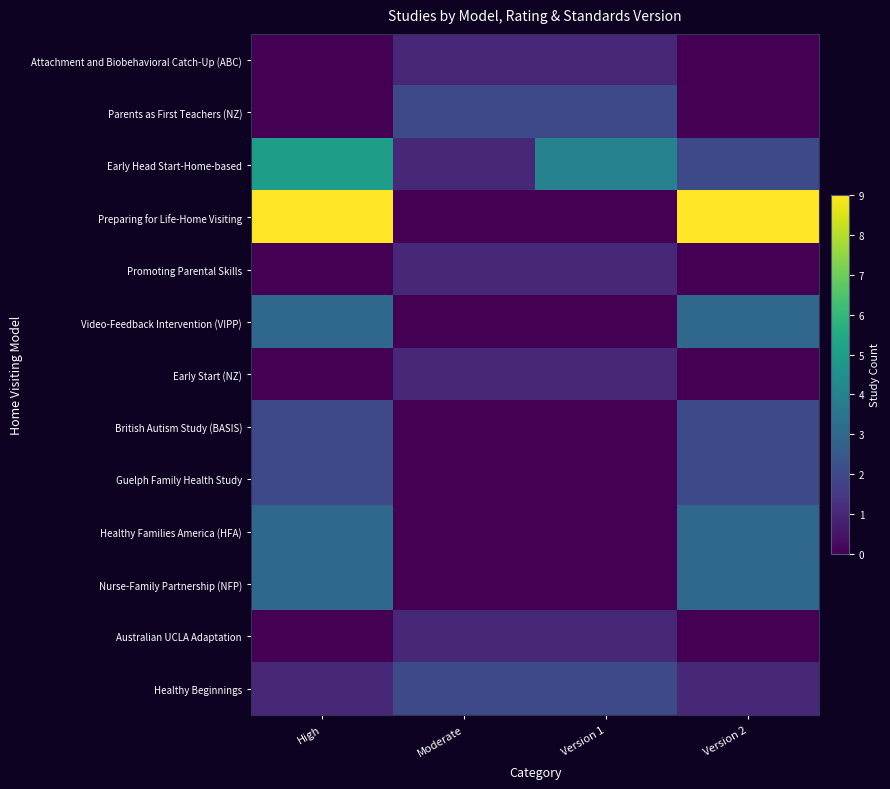

Which series has the largest total across all categories?

Preparing for Life-Home Visiting